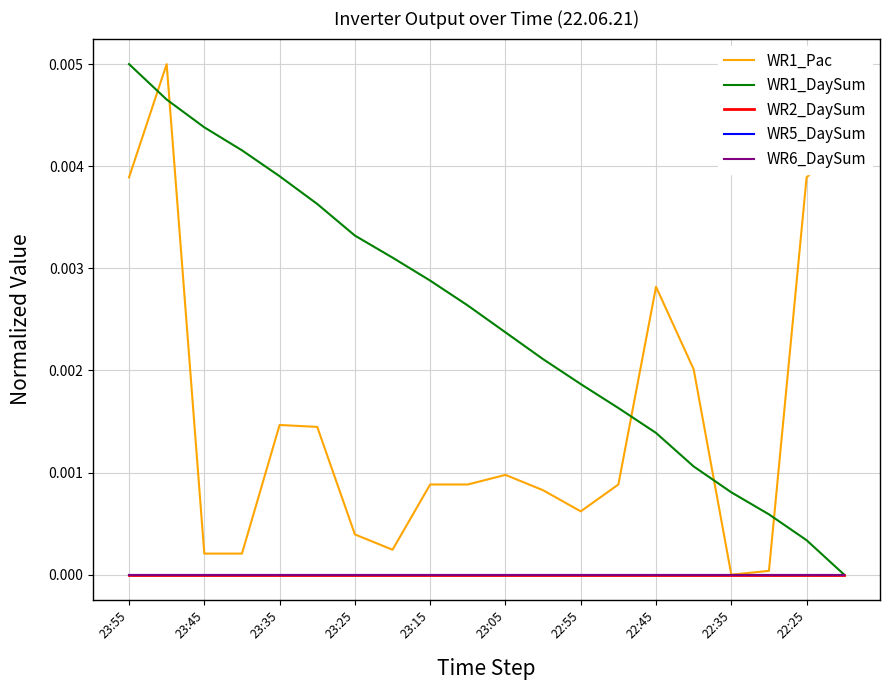

Reading right to left, extract all data points from this chart.

WR1_Pac: 0.0	0.0	0.0	0.0	0.0	0.0	0.0	0.0	0.0	0.0	0.0	0.0	0.0	0.0	0.0	0.0	0.0	0.0	0.0	0.0
WR1_DaySum: 0.0	0.0	0.0	0.0	0.0	0.0	0.0	0.0	0.0	0.0	0.0	0.0	0.0	0.0	0.0	0.0	0.0	0.0	0.0	0.0
WR2_DaySum: 0.0	0.0	0.0	0.0	0.0	0.0	0.0	0.0	0.0	0.0	0.0	0.0	0.0	0.0	0.0	0.0	0.0	0.0	0.0	0.0
WR5_DaySum: 0.0	0.0	0.0	0.0	0.0	0.0	0.0	0.0	0.0	0.0	0.0	0.0	0.0	0.0	0.0	0.0	0.0	0.0	0.0	0.0
WR6_DaySum: 0.0	0.0	0.0	0.0	0.0	0.0	0.0	0.0	0.0	0.0	0.0	0.0	0.0	0.0	0.0	0.0	0.0	0.0	0.0	0.0